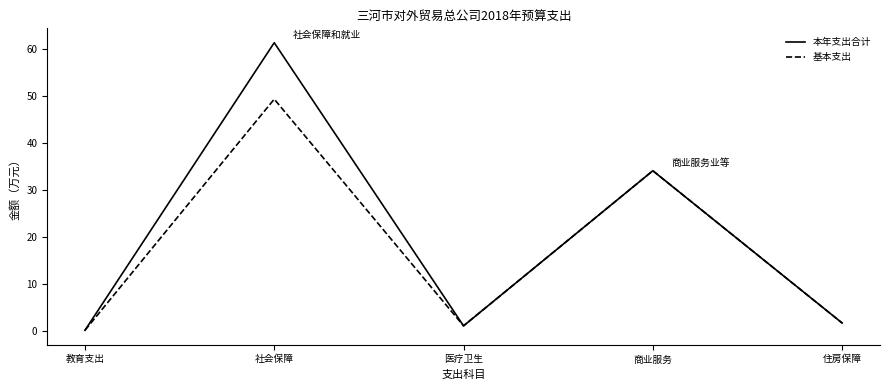

What is the average value of the 基本支出 series?

17.2